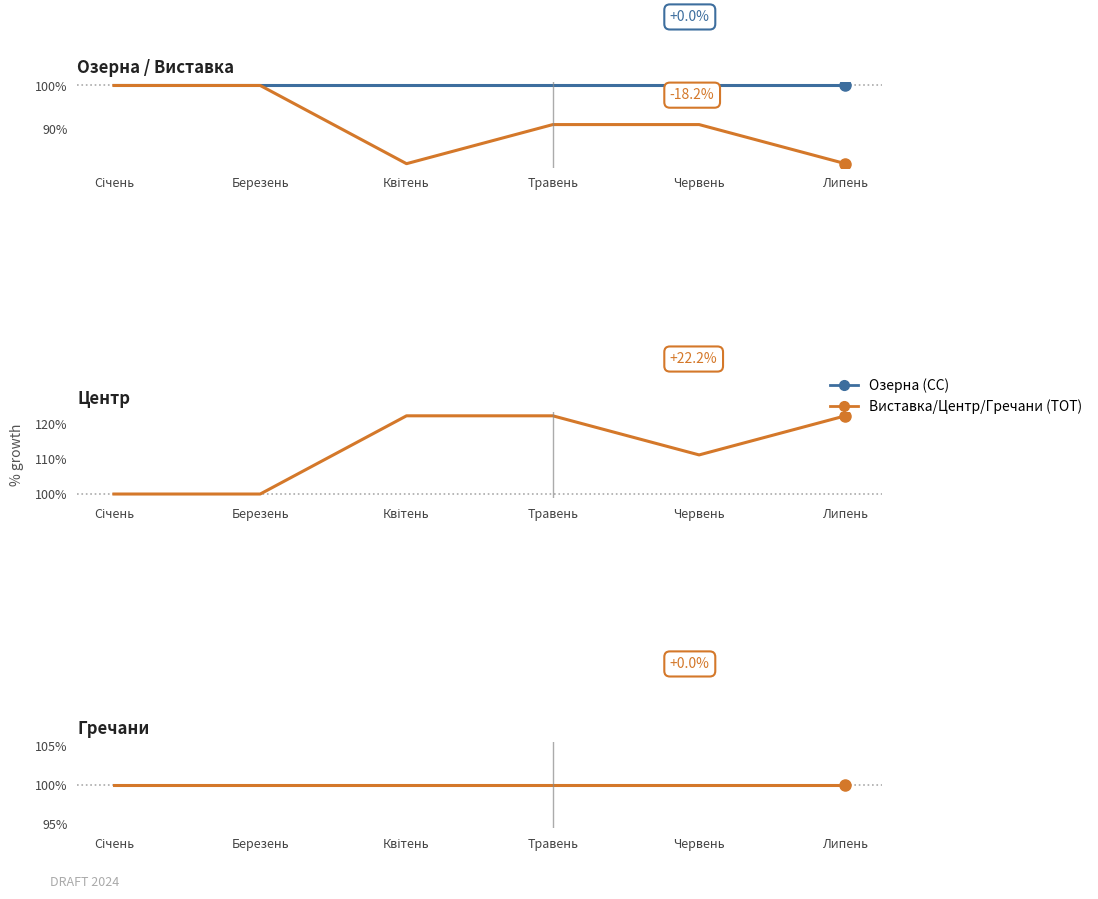

Reading left to right, what are all the values shown in this chart?

Озерна: Січень=100.0	Березень=100.0	Квітень=100.0	Травень=100.0	Червень=100.0	Липень=100.0
Виставка: Січень=100.0	Березень=100.0	Квітень=81.8	Травень=90.9	Червень=90.9	Липень=81.8
Центр: Січень=100.0	Березень=100.0	Квітень=122.2	Травень=122.2	Червень=111.1	Липень=122.2
Гречани: Січень=100.0	Березень=100.0	Квітень=100.0	Травень=100.0	Червень=100.0	Липень=100.0